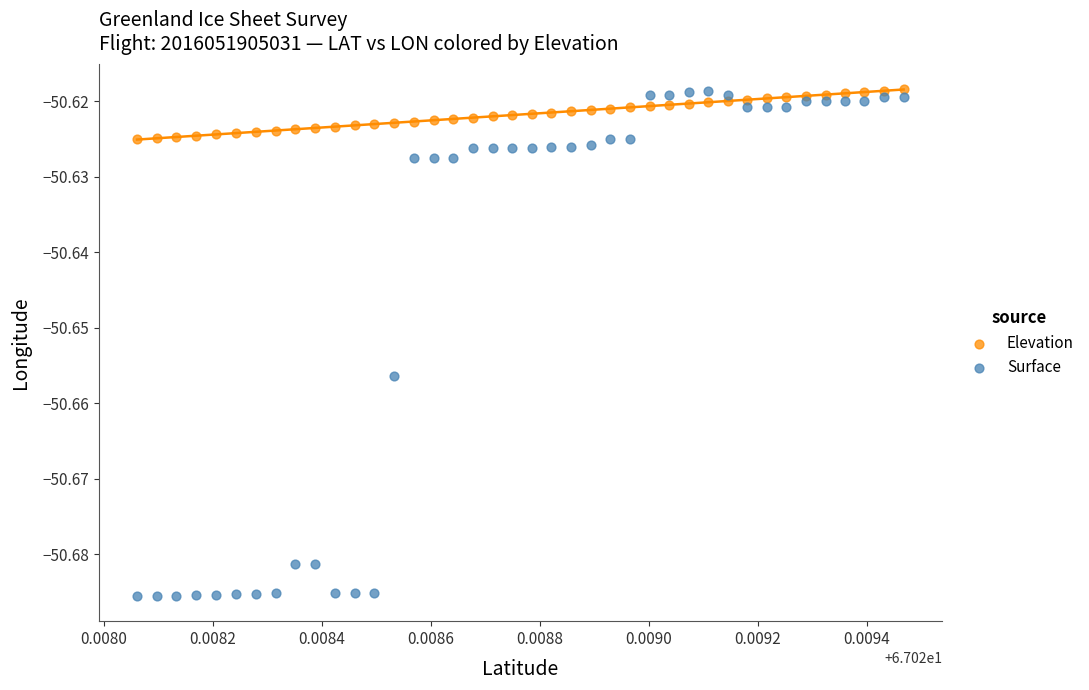

What are all the series names shown in the legend?

Elevation, Surface